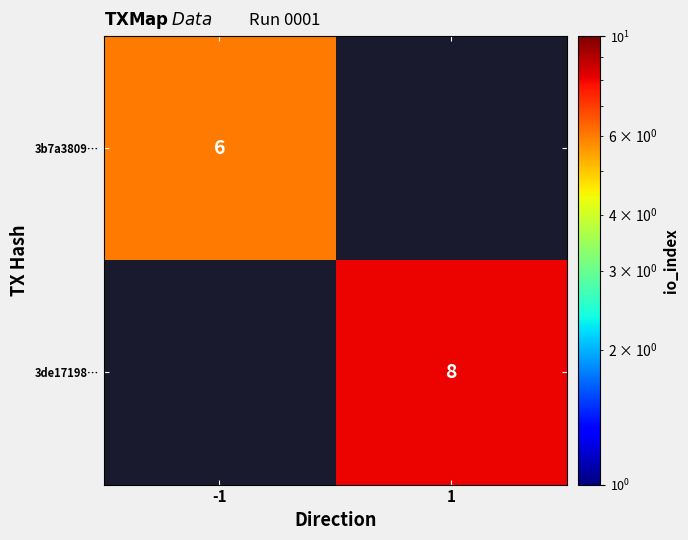

Which category has the lowest value across all series?

-1